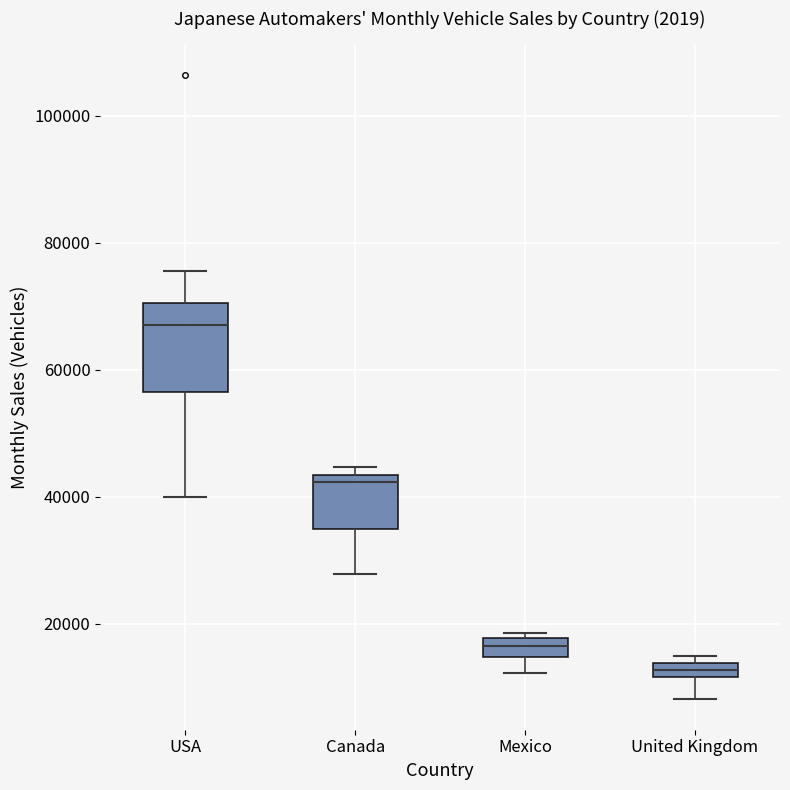

Which box is the tallest, from its lower edge to its upper edge?

USA